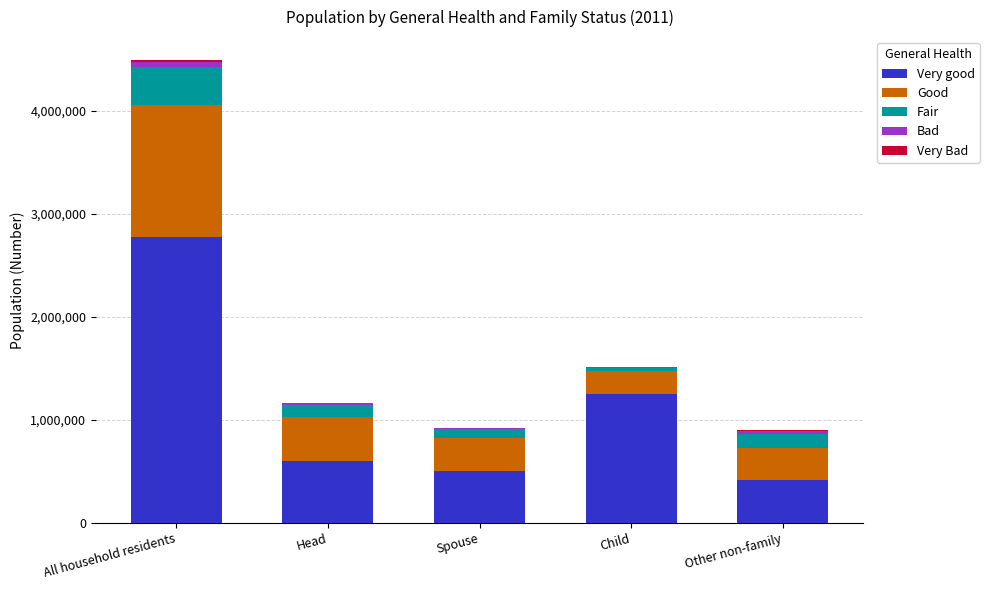

At which category is the sum across all series the highest?

All household residents